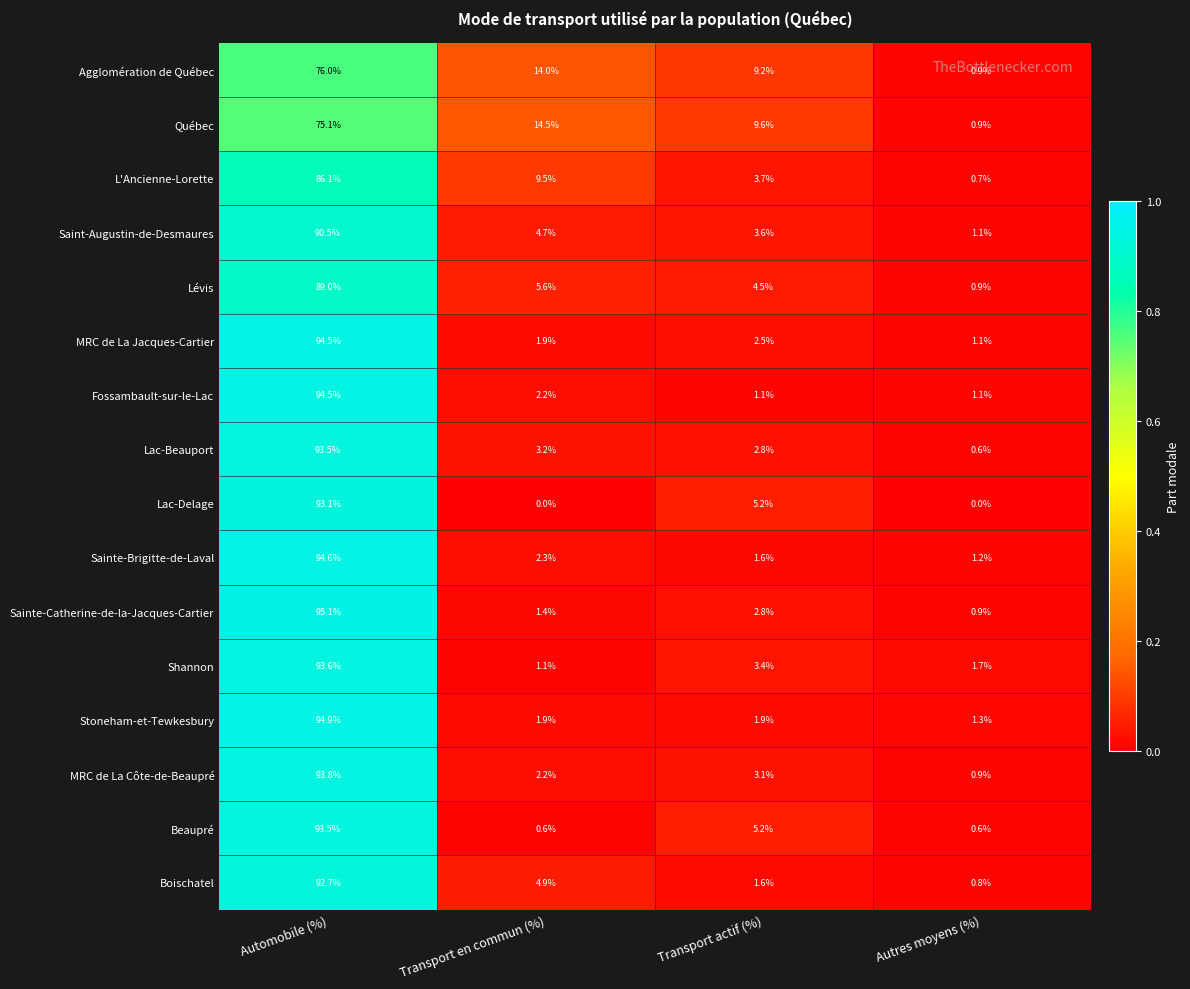

Which category has the highest value across all series?

Automobile (%)